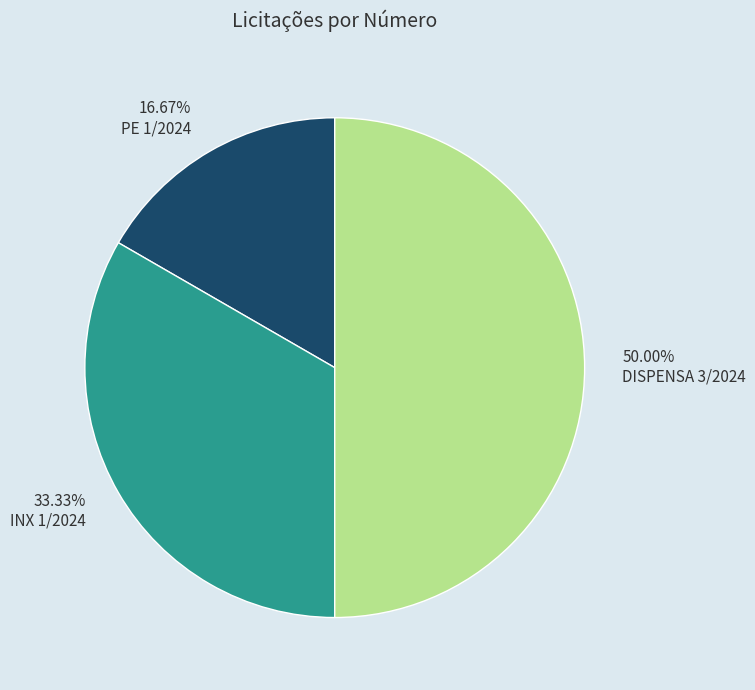

To the nearest percent, what is the average slice percentage?

33%